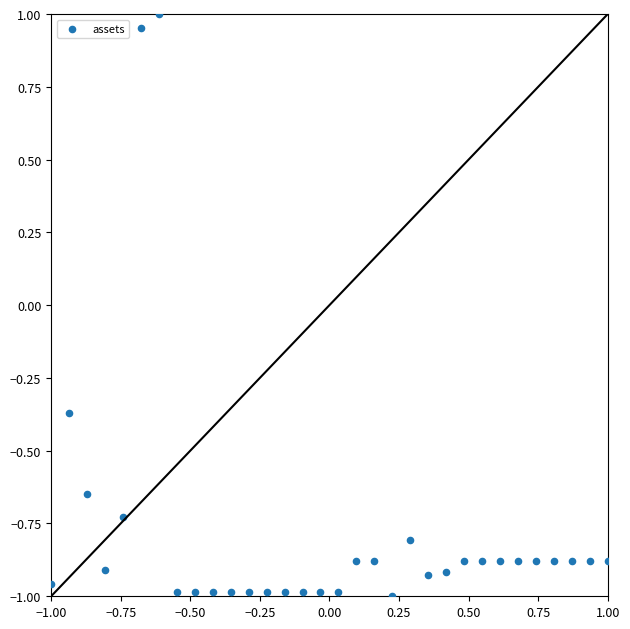

What is the range of X values (max minus min)?

2.0